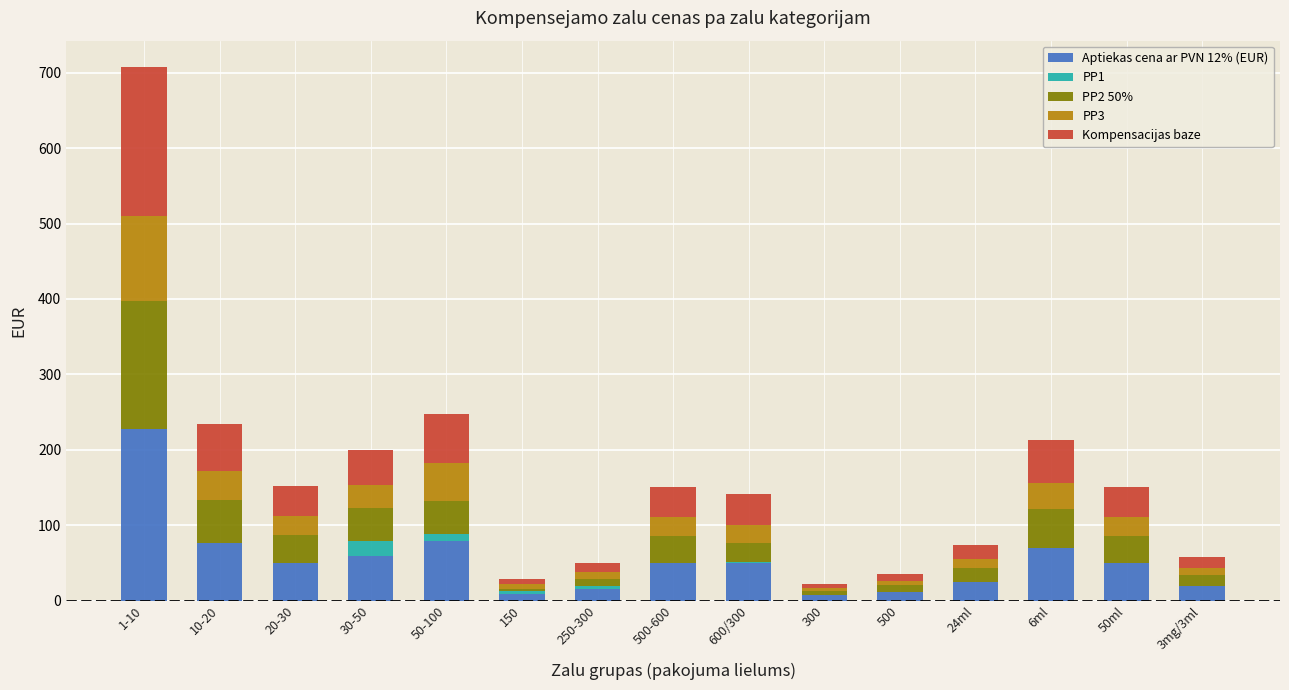

The Aptiekas cena ar PVN 12% (EUR) series shows 49.2 at 500-600. True or false?

True